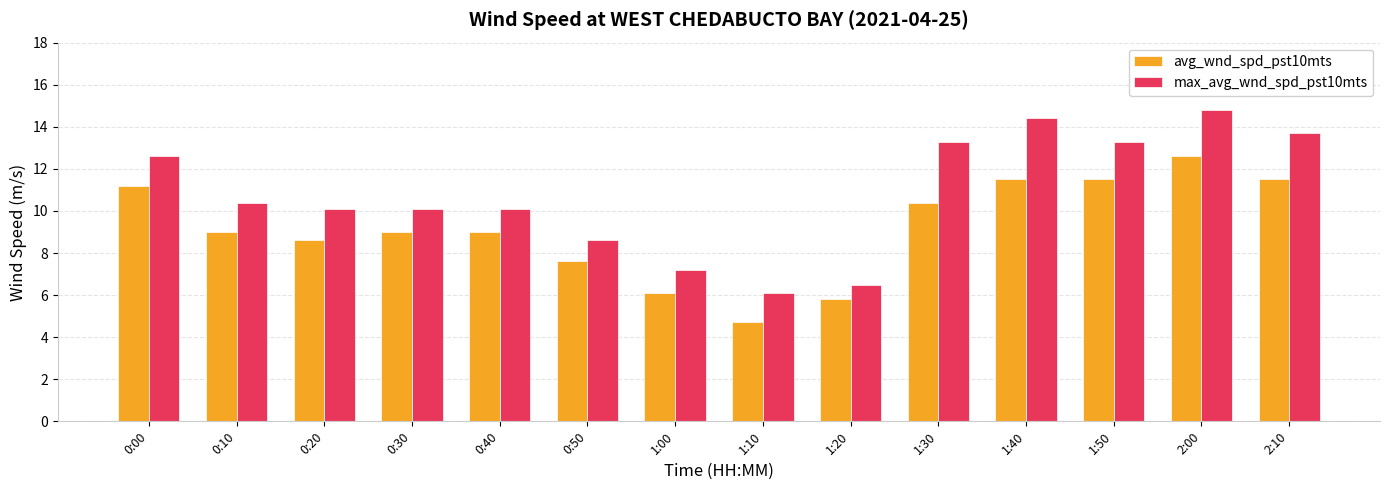

What is the smallest value displayed?

4.7